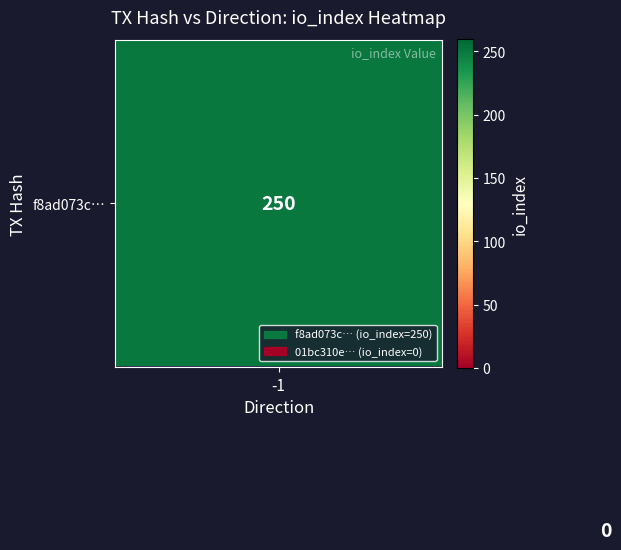

Which series has the largest range (max minus min)?

f8ad073c…